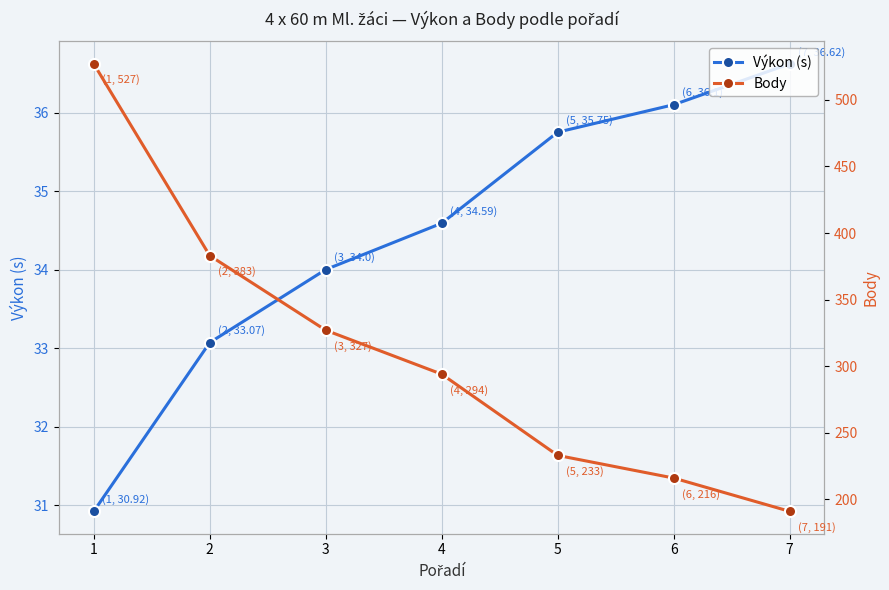

What value does the Výkon (s) series have at 7?

36.6